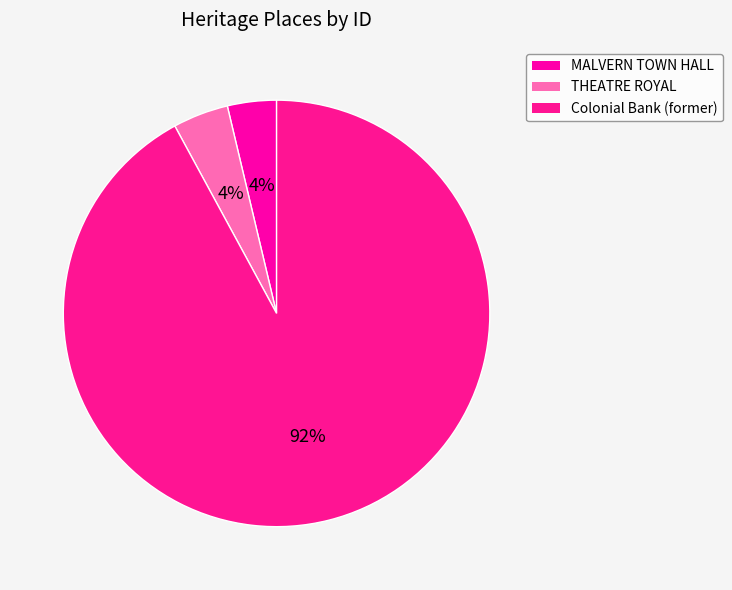

How many slices are in this pie chart?

3